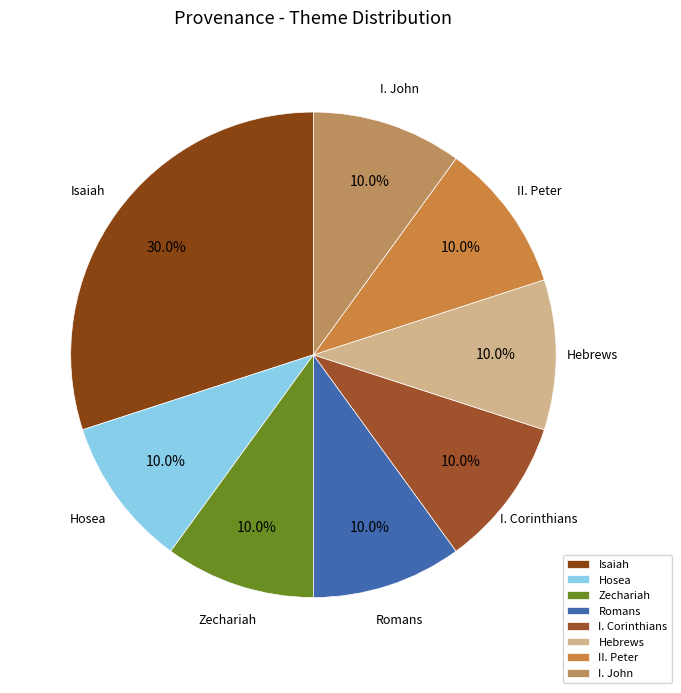

What portion of the pie excludes Romans?

90.0%